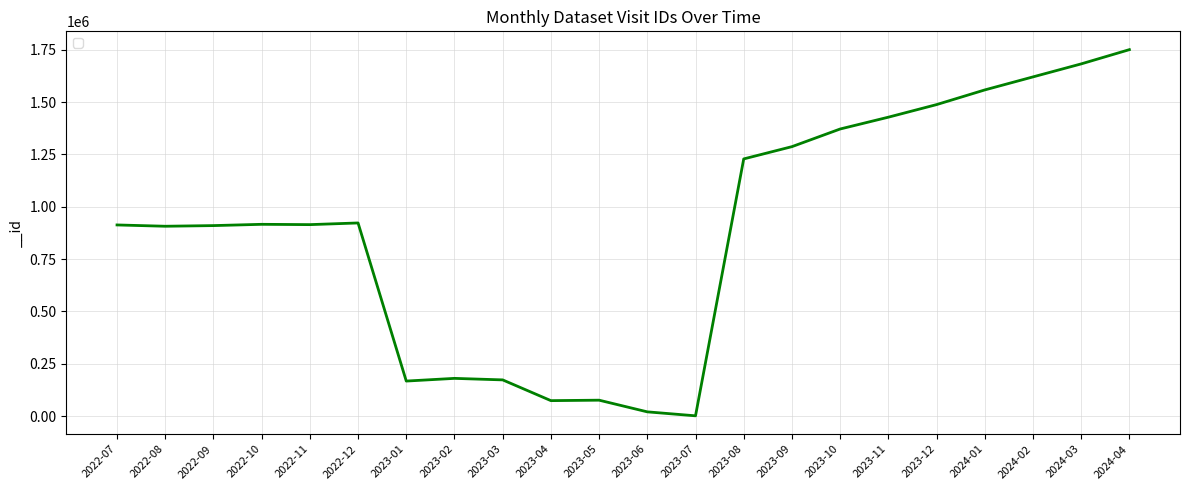

Between 2022-09 and 2023-02, which is larger?

2022-09